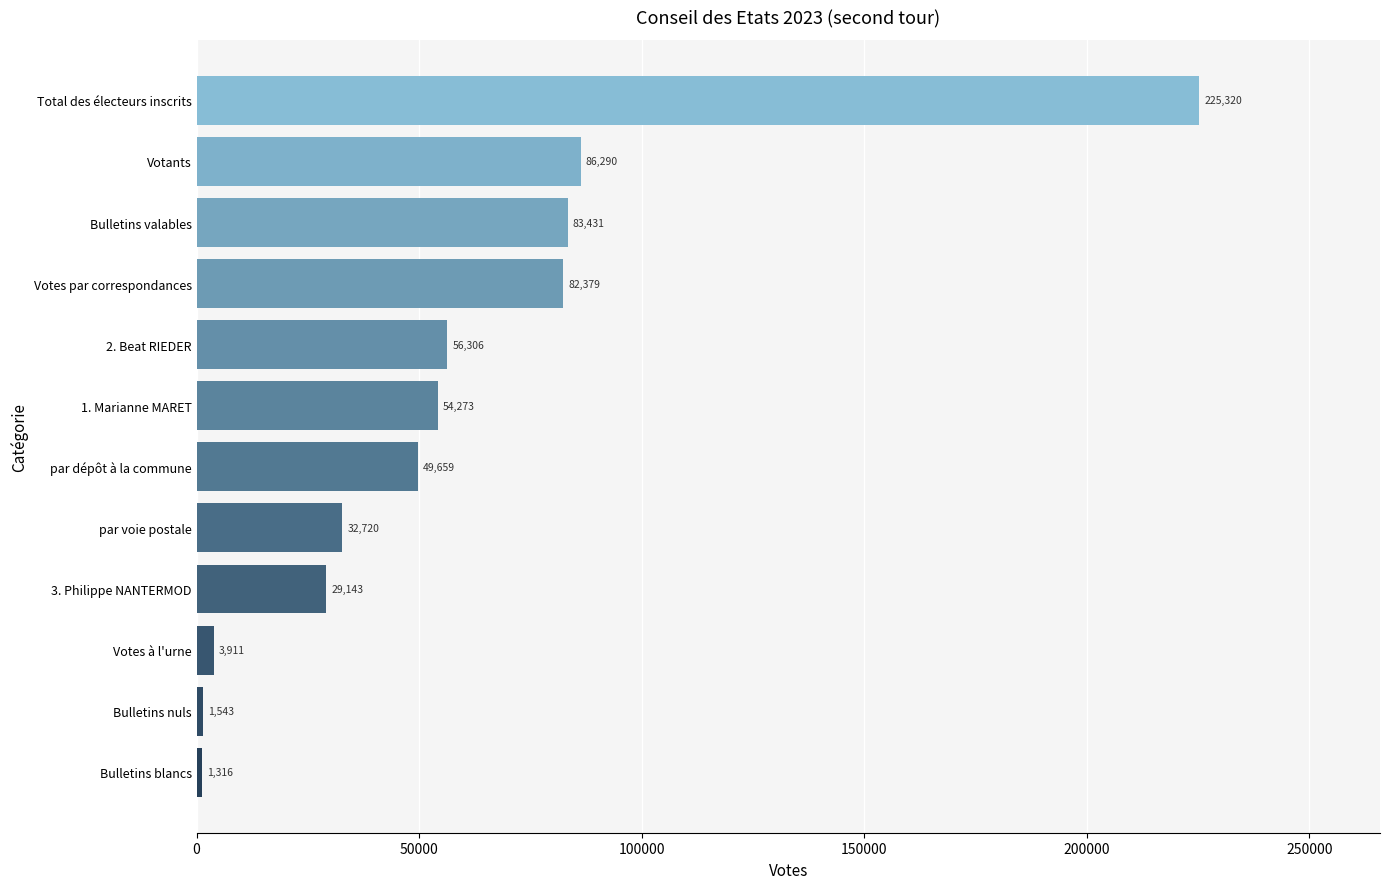

Count the number of categories in the chart.

12